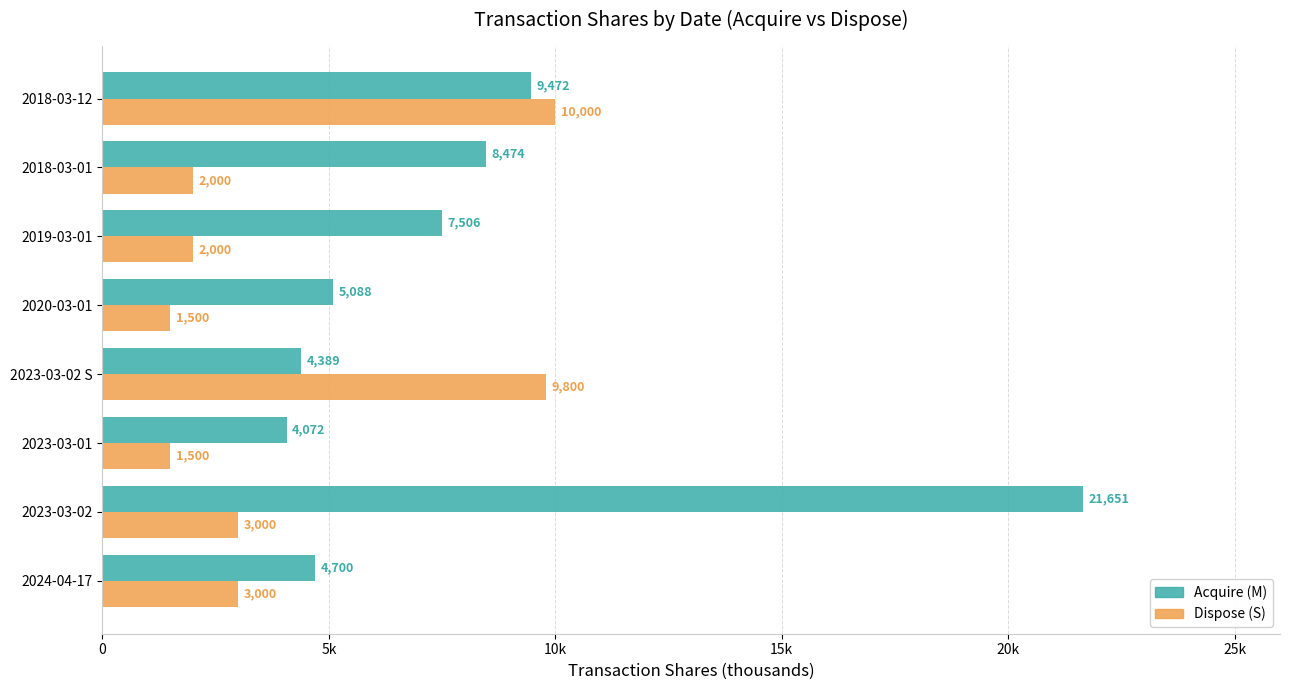

How many bars are there in total?

16